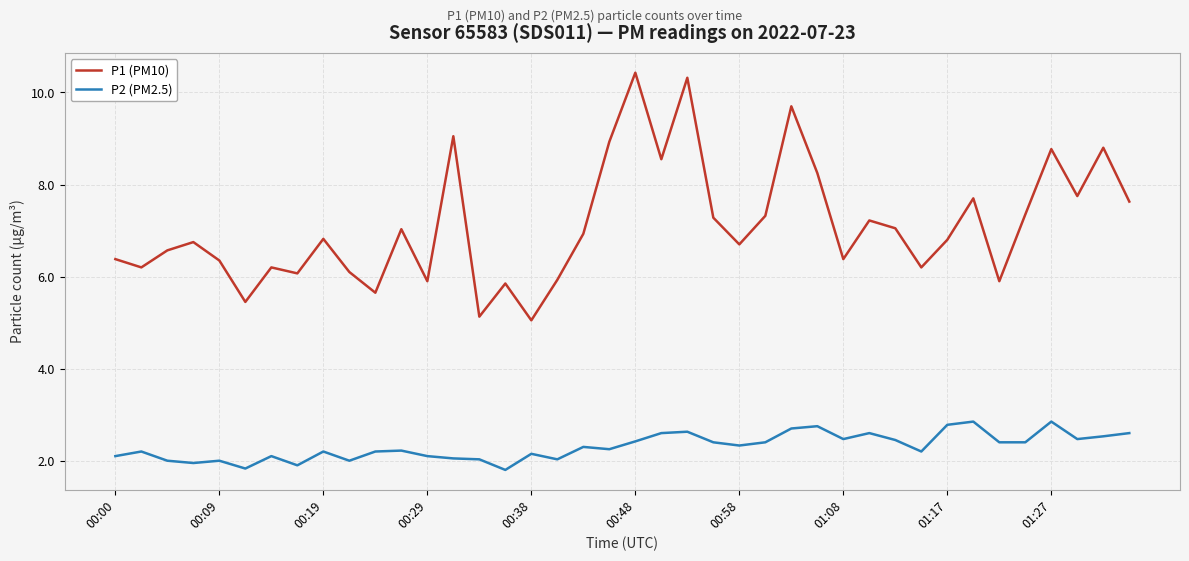

True or false: P2 (PM2.5) and P1 (PM10) intersect in this chart.

False